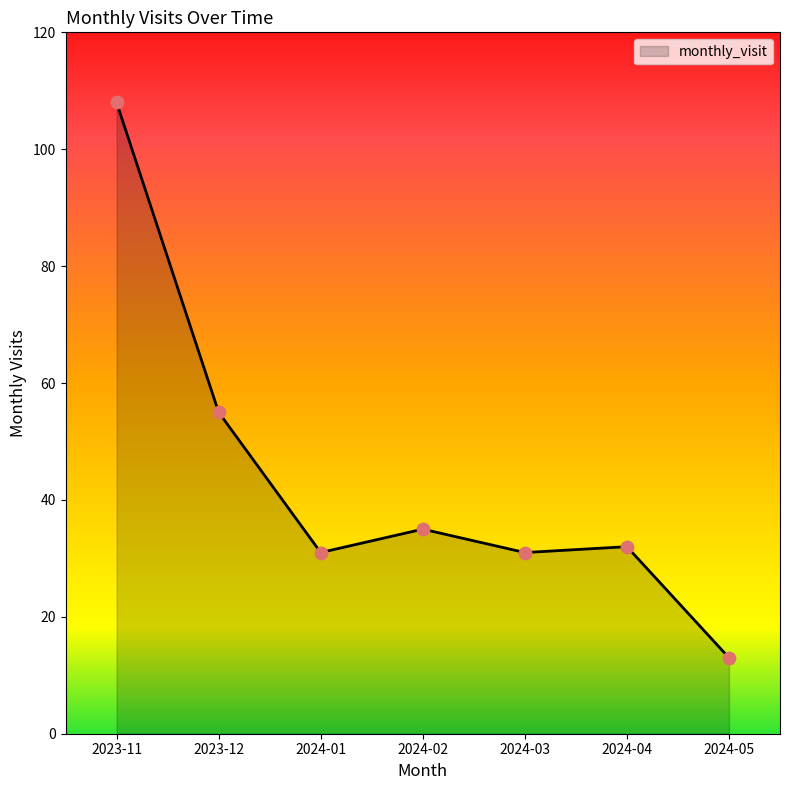

Approximately how many times larger is the value at 2024-04 compared to 2024-02?

0.9